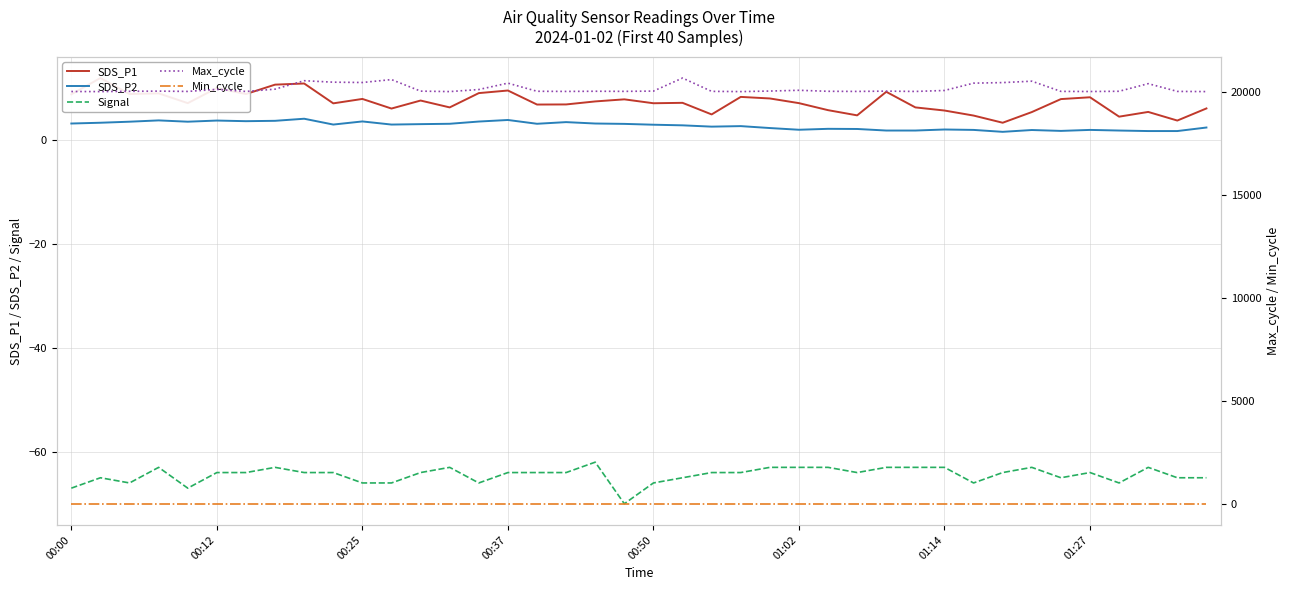

What are all the series names shown in the legend?

SDS_P1, SDS_P2, Signal, Max_cycle, Min_cycle